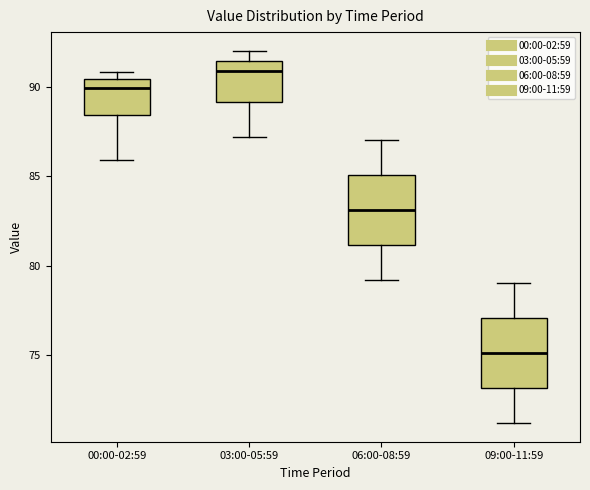

Reading left to right, transcribe this box plot: for each box, give where its median line is, the range the box spans, and where its two whiskers end, as read against the y-axis. The values are not printed on the chart, so give them approximately, as read against the axis.

00:00-02:59: median 90.0, box 88.5 to 90.5, whiskers 86.0 to 91.0
03:00-05:59: median 91.0, box 89.0 to 91.5, whiskers 87.0 to 92.0
06:00-08:59: median 83.0, box 81.0 to 85.0, whiskers 79.0 to 87.0
09:00-11:59: median 75.0, box 73.0 to 77.0, whiskers 71.0 to 79.0